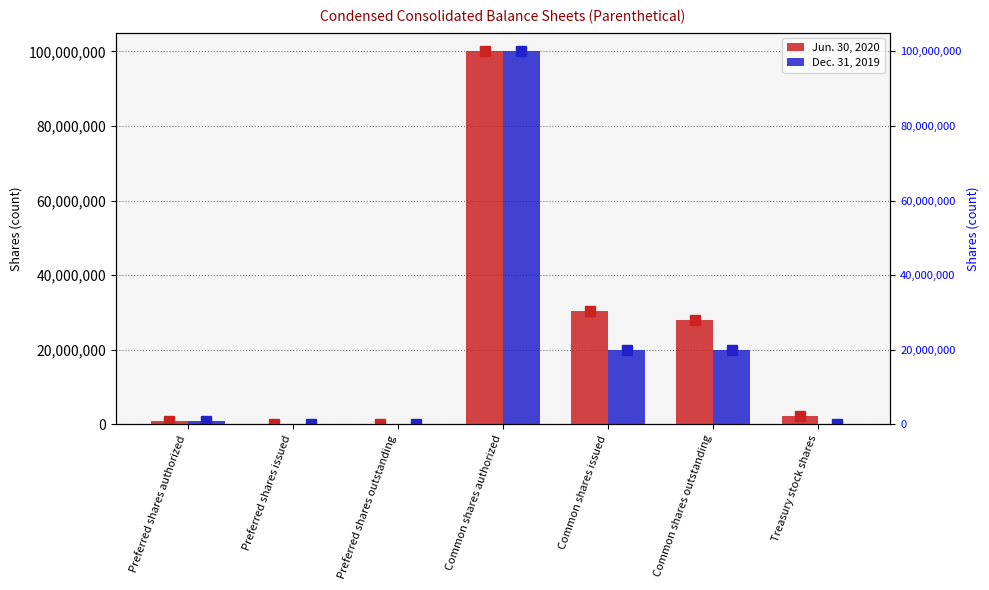

Where is Jun. 30, 2020 nearest to the value 50000000?

Common shares issued